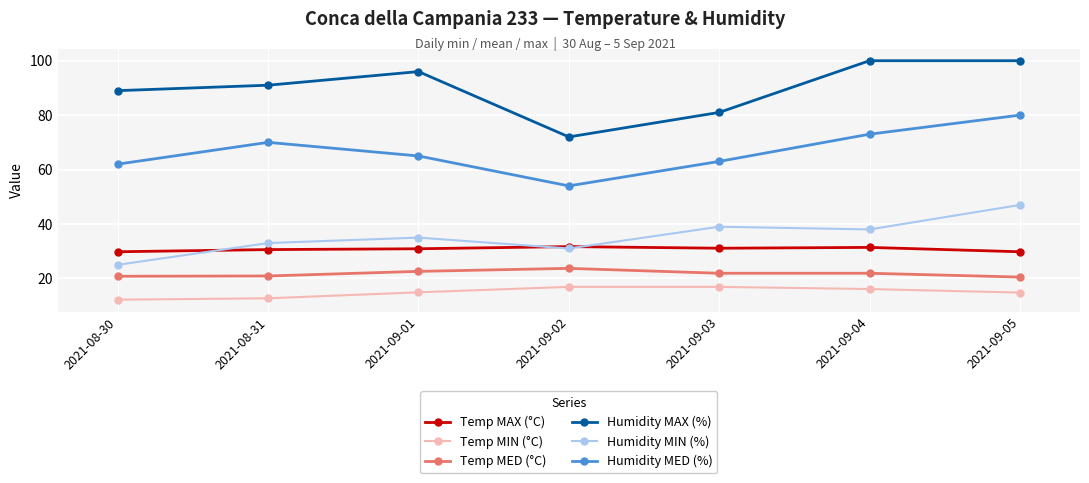

At which label is Humidity MAX (%) closest to 86?

2021-08-30